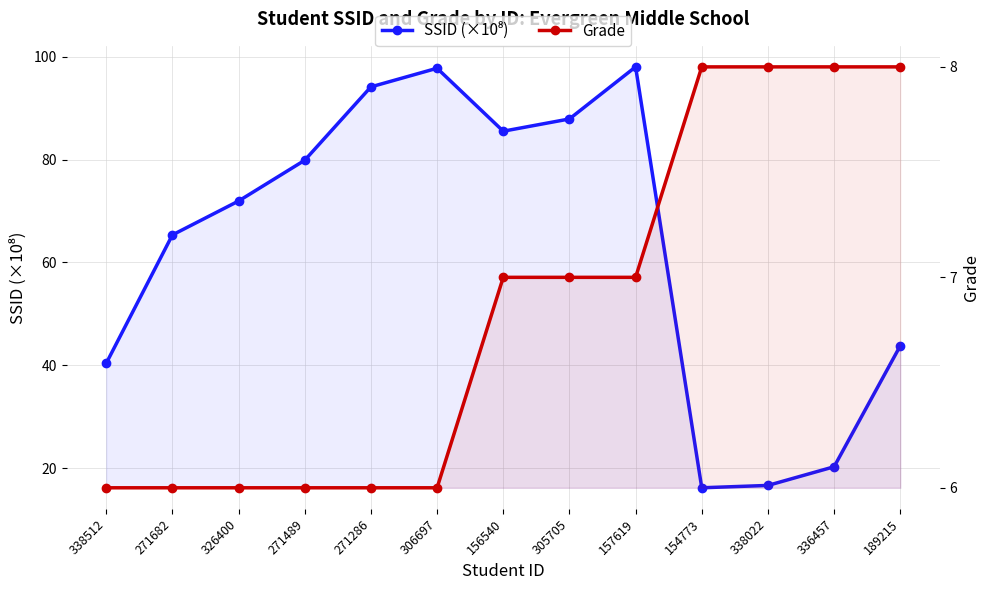

What is the total value across all series at 154773?

24.2